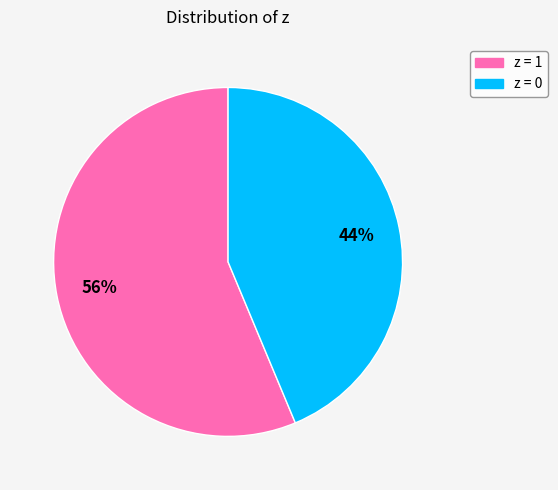

Is there a majority slice in this chart?

Yes